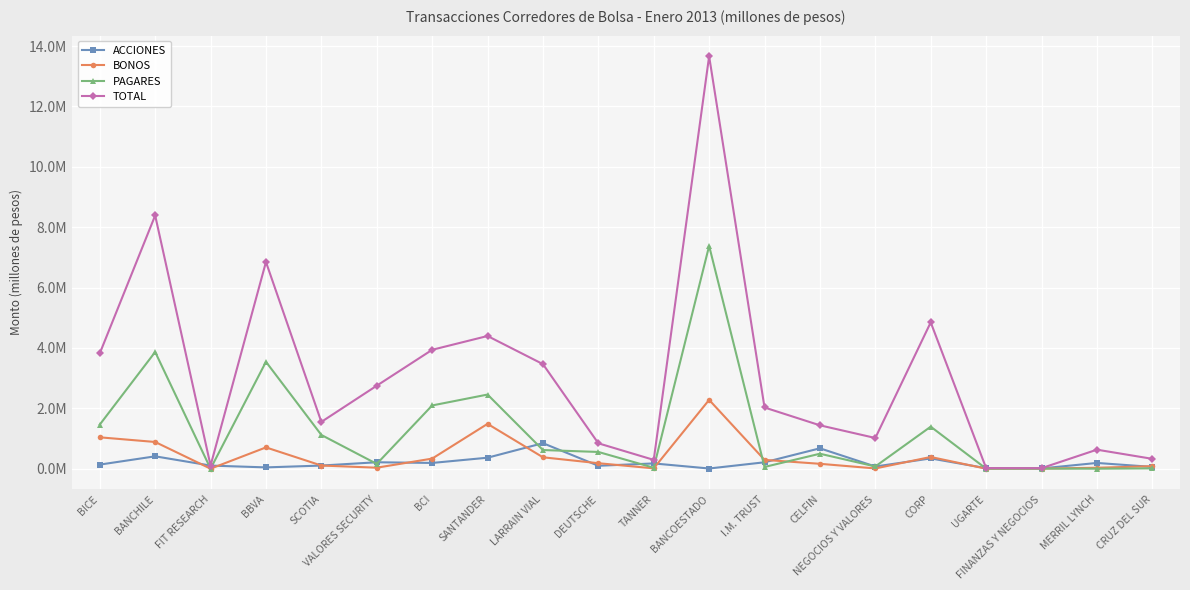

Which has a higher value, LARRAIN VIAL or SCOTIA?

LARRAIN VIAL